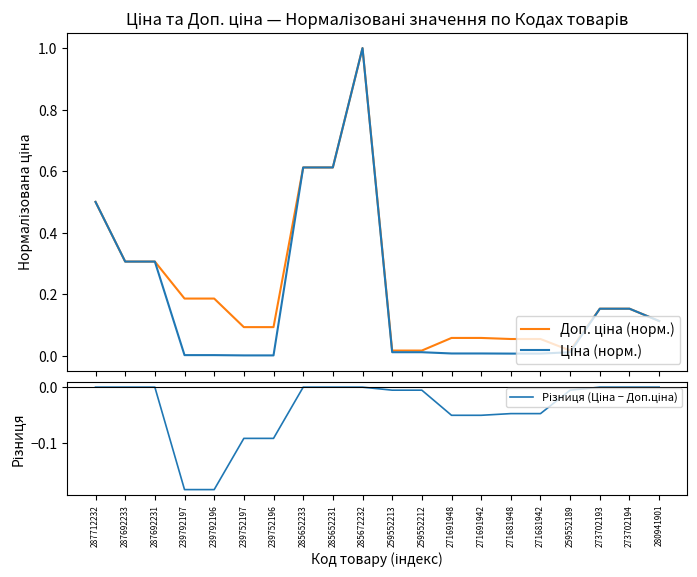

Reading left to right, what are all the values shown in this chart?

Доп. ціна (норм.): 287712232=0.5	287692233=0.3	287692231=0.3	239792197=0.2	239792196=0.2	239752197=0.1	239752196=0.1	285652233=0.6	285652231=0.6	285672232=1.0	259552213=0.0	259552212=0.0	271691948=0.1	271691942=0.1	271681948=0.1	271681942=0.1	259552189=0.0	273702193=0.2	273702194=0.2	280941901=0.1
Ціна (норм.): 287712232=0.5	287692233=0.3	287692231=0.3	239792197=0.0	239792196=0.0	239752197=0.0	239752196=0.0	285652233=0.6	285652231=0.6	285672232=1.0	259552213=0.0	259552212=0.0	271691948=0.0	271691942=0.0	271681948=0.0	271681942=0.0	259552189=0.0	273702193=0.2	273702194=0.2	280941901=0.1
Різниця (Ціна − Доп.ціна): 287712232=0.0	287692233=0.0	287692231=0.0	239792197=-0.2	239792196=-0.2	239752197=-0.1	239752196=-0.1	285652233=0.0	285652231=0.0	285672232=0.0	259552213=-0.0	259552212=-0.0	271691948=-0.1	271691942=-0.1	271681948=-0.0	271681942=-0.0	259552189=-0.0	273702193=0.0	273702194=0.0	280941901=0.0